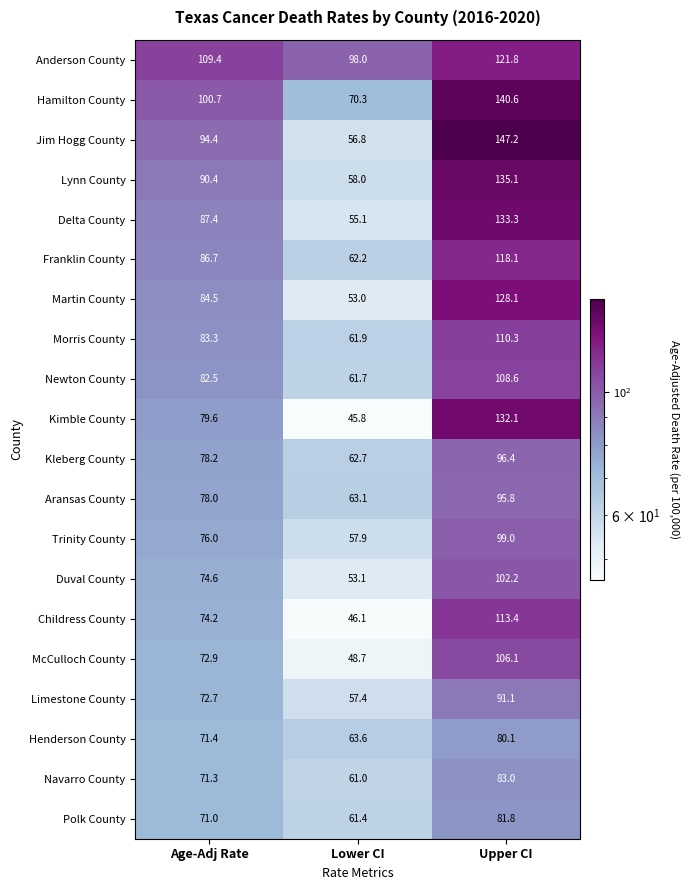

Between Age-Adj Rate and Upper CI, which series saw the biggest shift?

Jim Hogg County